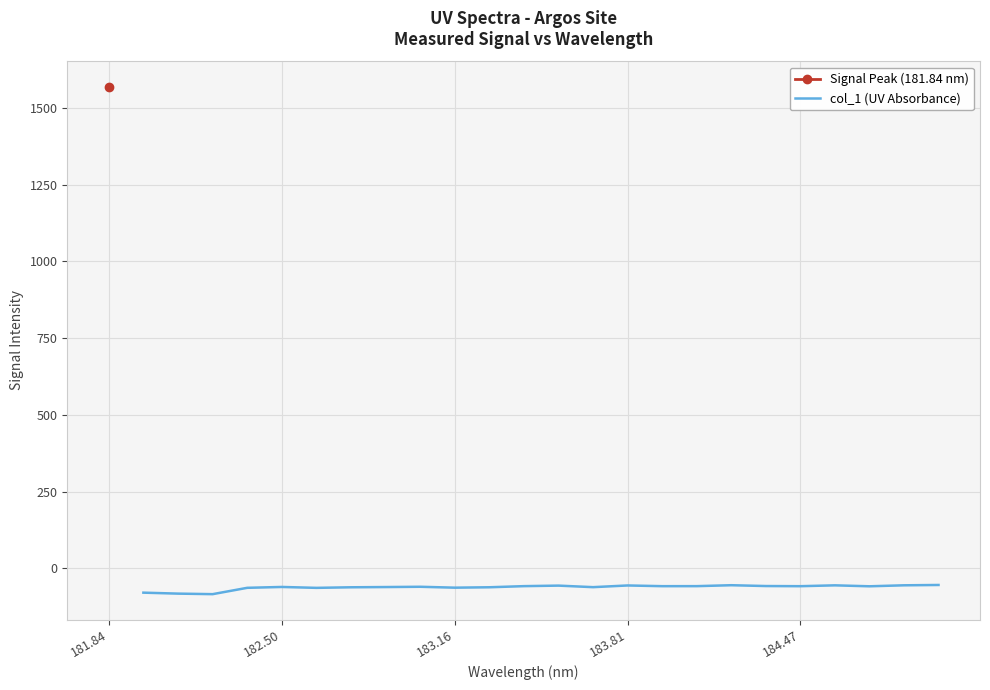

Does the chart have visible grid lines?

Yes